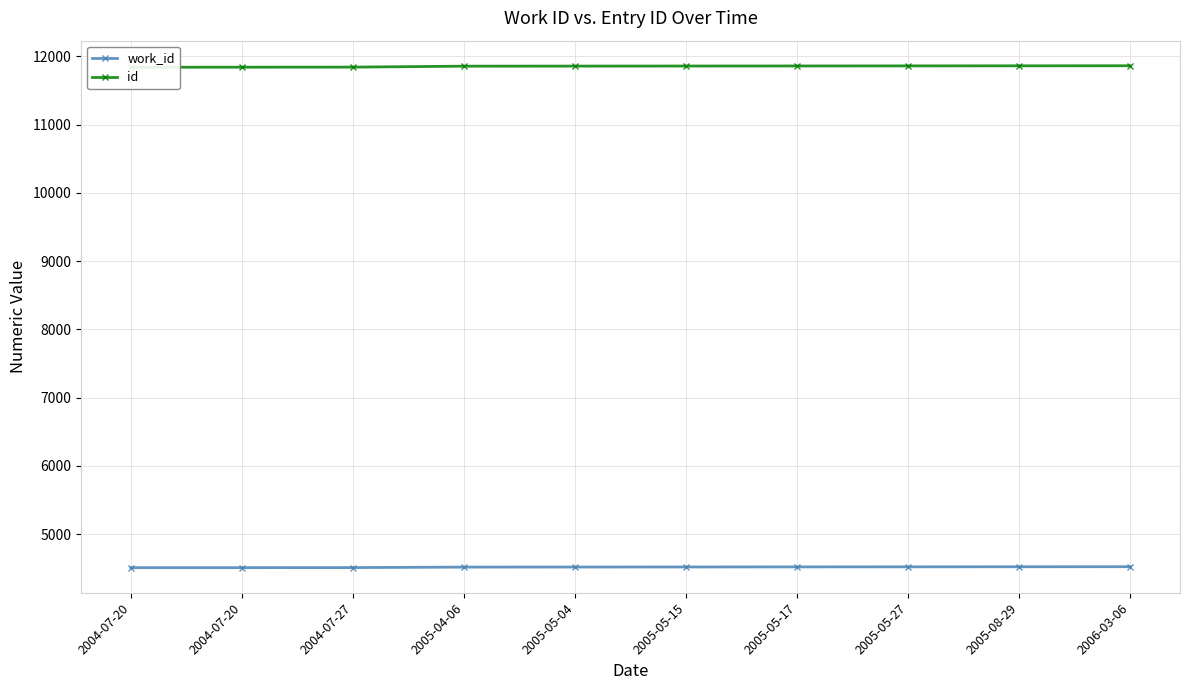

True or false: id has more than 0 interior local peaks.

False